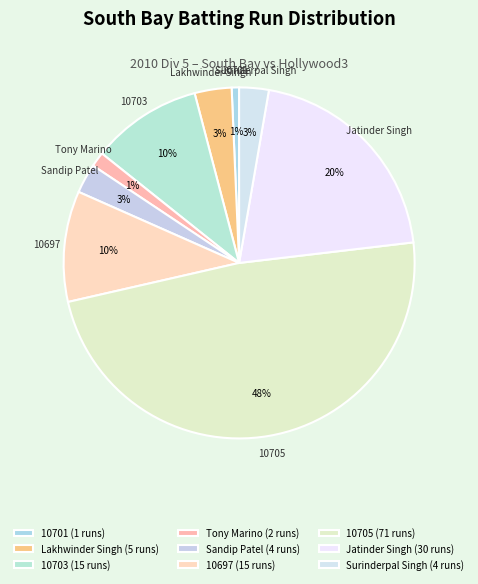

Count the number of slices in the pie.

9